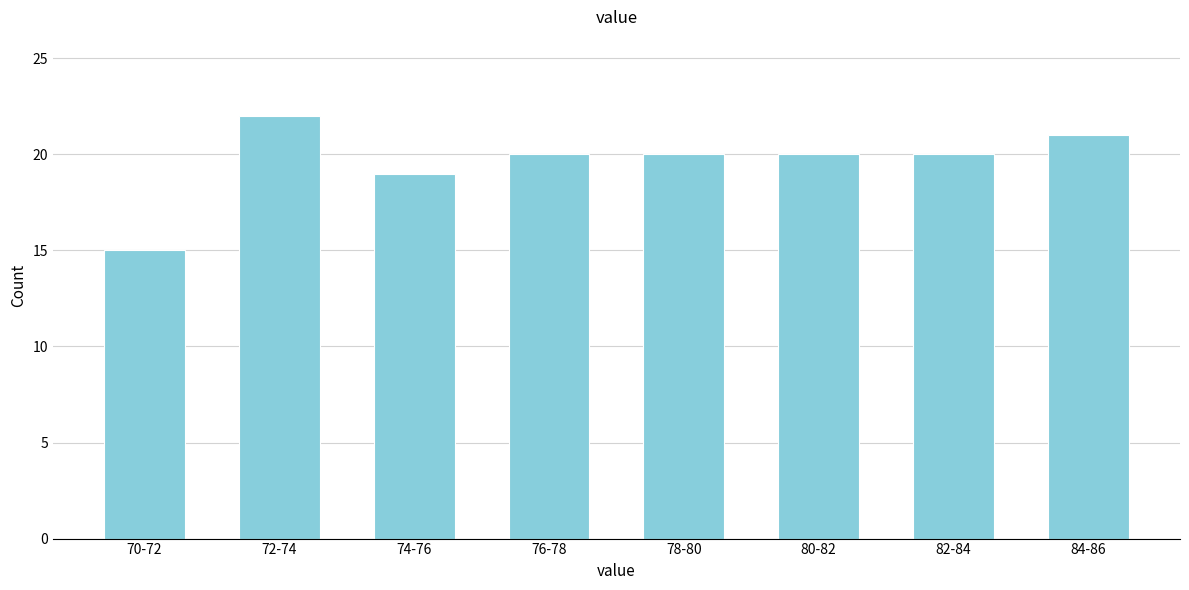

Reading right to left, list all the values displayed in this chart.

21	20	20	20	20	19	22	15